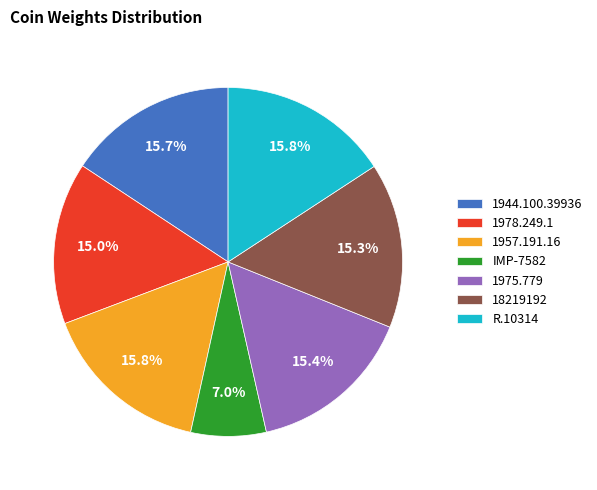

What is the smallest slice in the pie chart?

IMP-7582